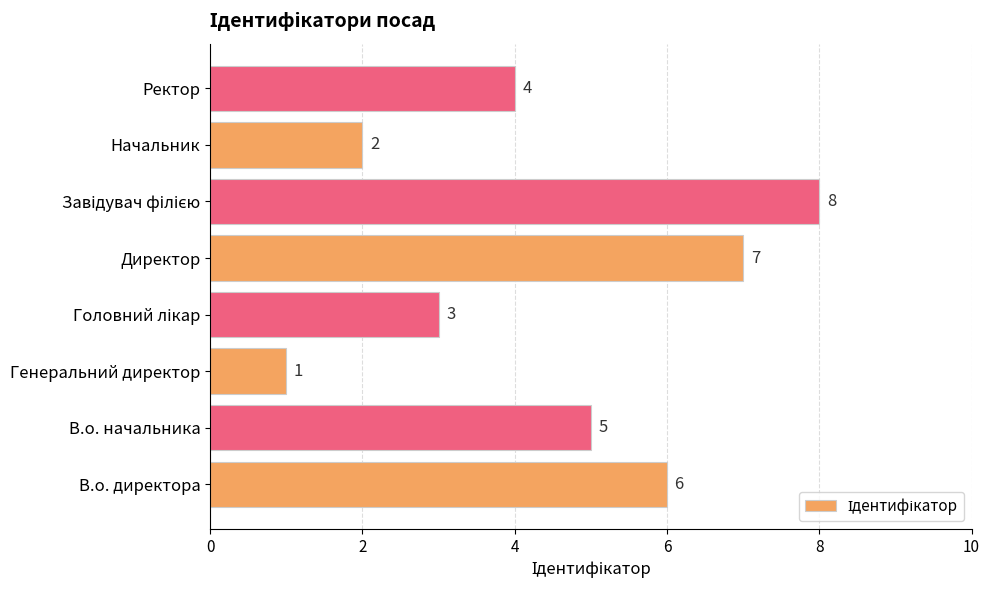

Which label corresponds to the smallest value in the chart?

Генеральний директор